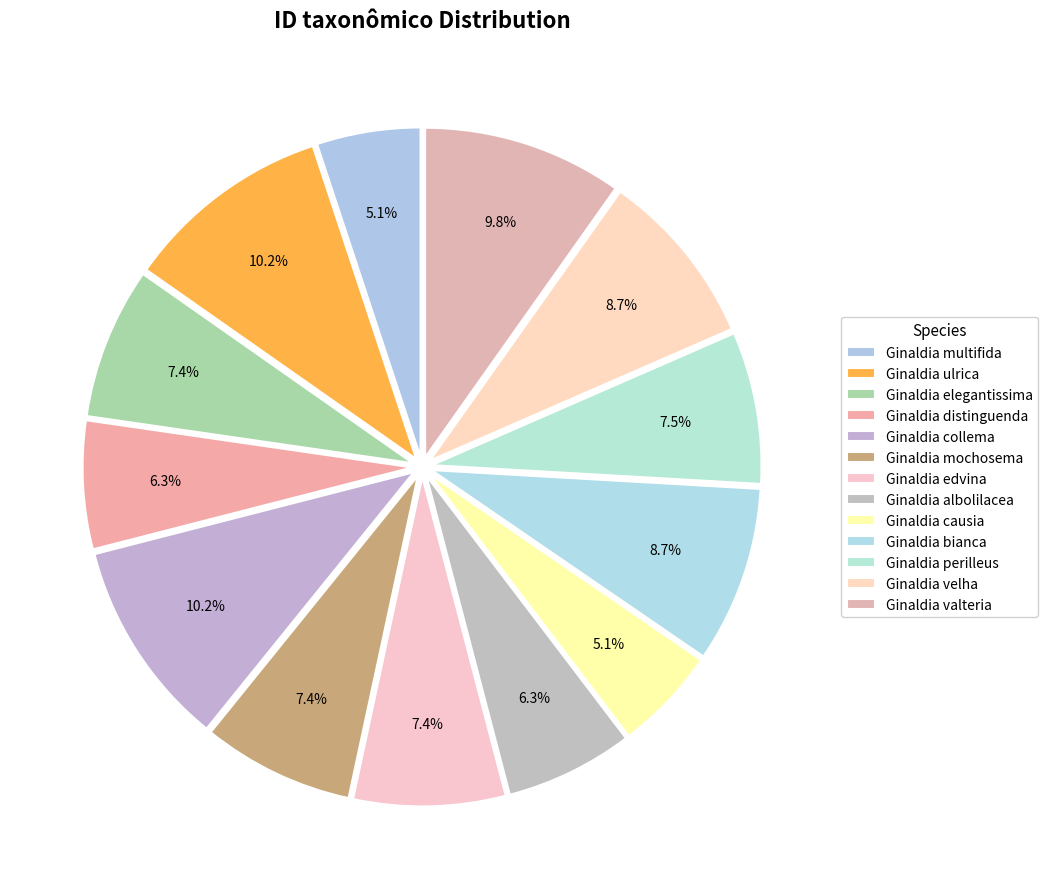

Rank the categories by value from lowest to highest.

Ginaldia multifida, Ginaldia causia, Ginaldia albolilacea, Ginaldia distinguenda, Ginaldia edvina, Ginaldia elegantissima, Ginaldia mochosema, Ginaldia perilleus, Ginaldia velha, Ginaldia bianca, Ginaldia valteria, Ginaldia collema, Ginaldia ulrica